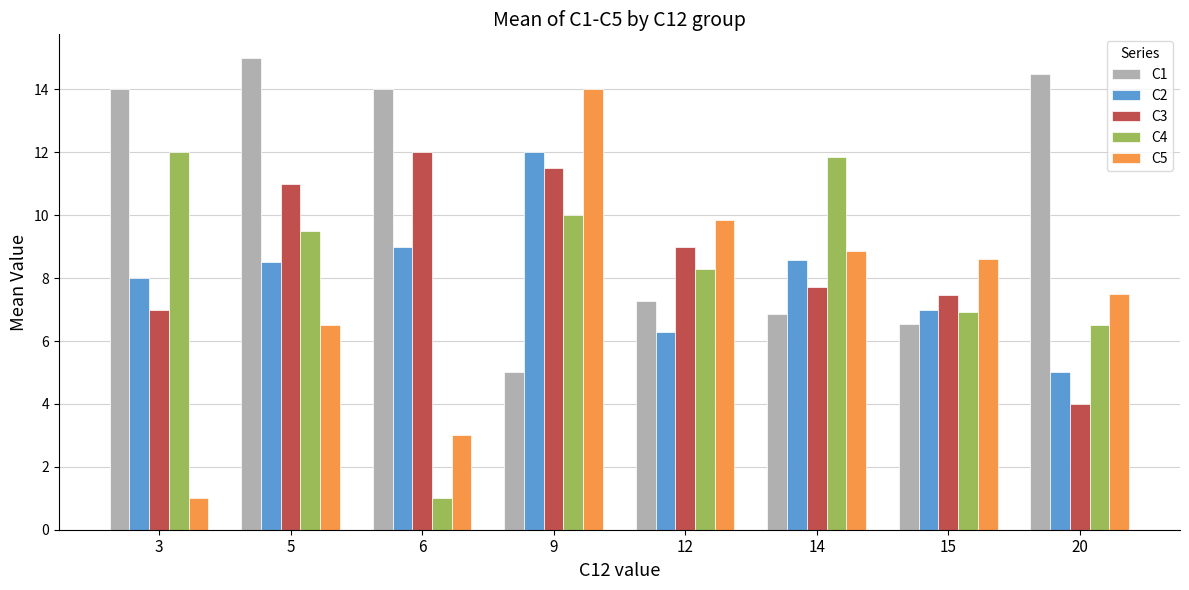

Is it true that C5 equals 3.0 at 6?

True